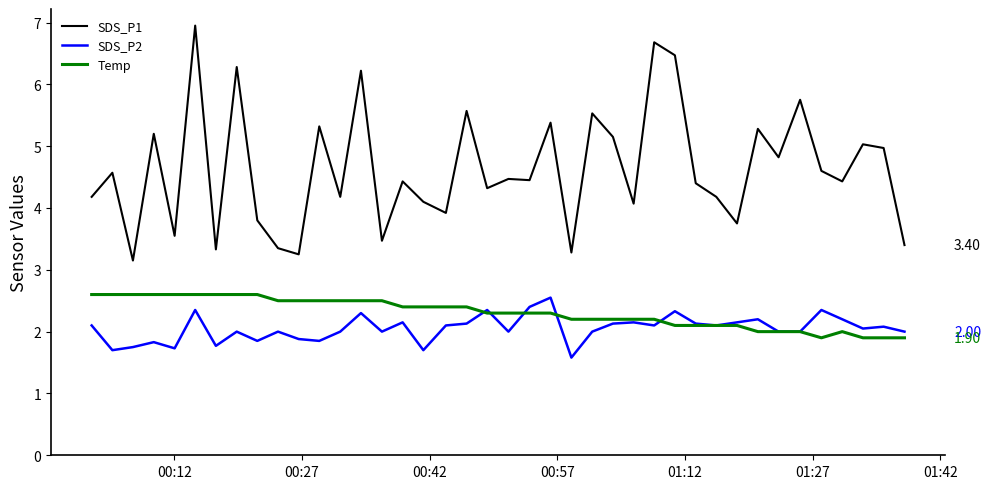

What is the greatest value displayed?

7.0